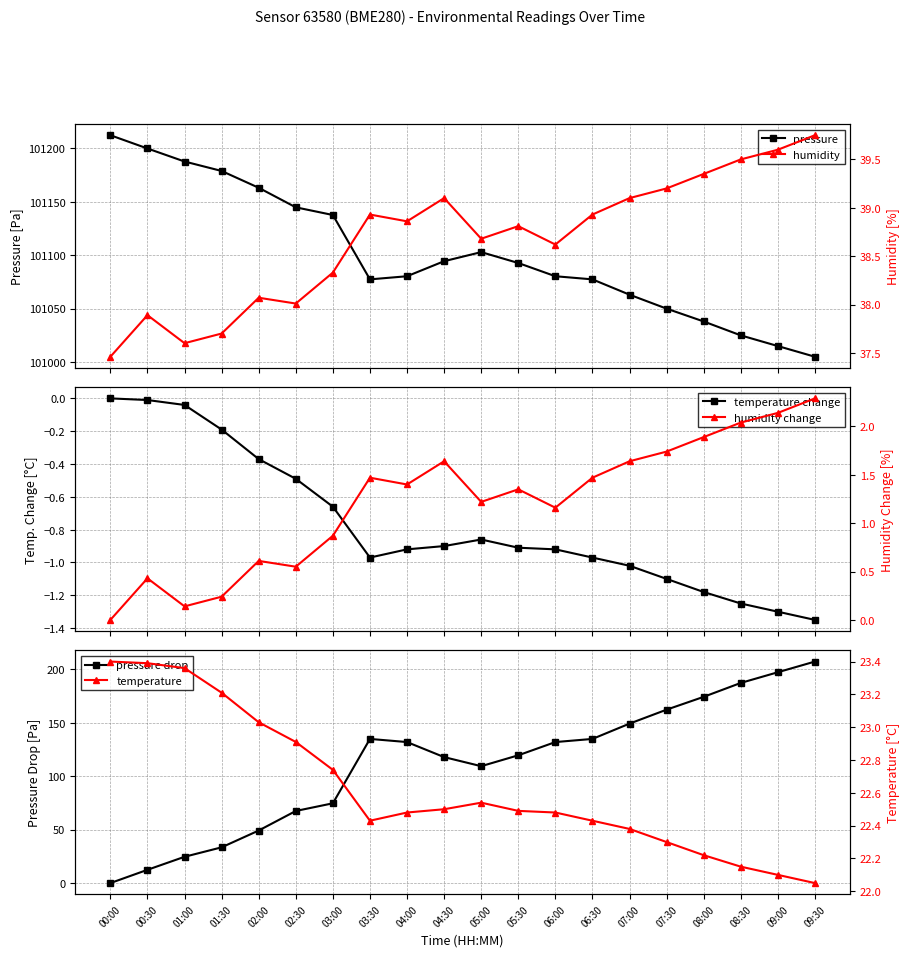

Which has a higher value, 02:00 or 00:30?

00:30